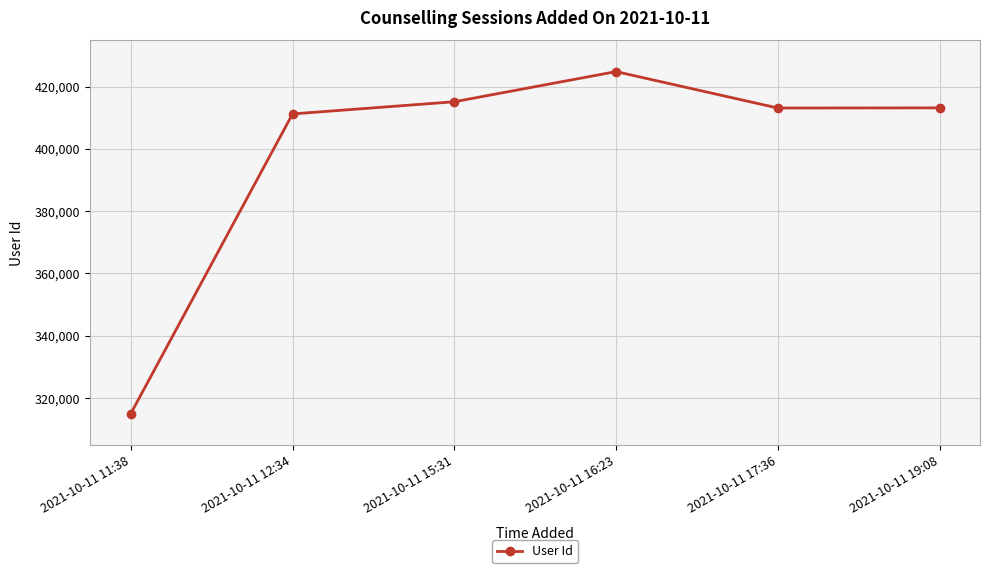

True or false: there are more than 2 points higher than both neighbors.

False